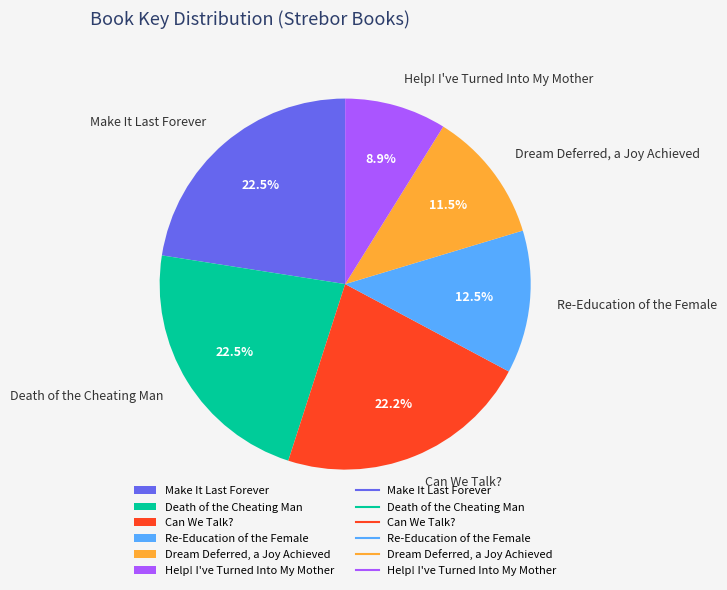

How many segments does this pie chart have?

6